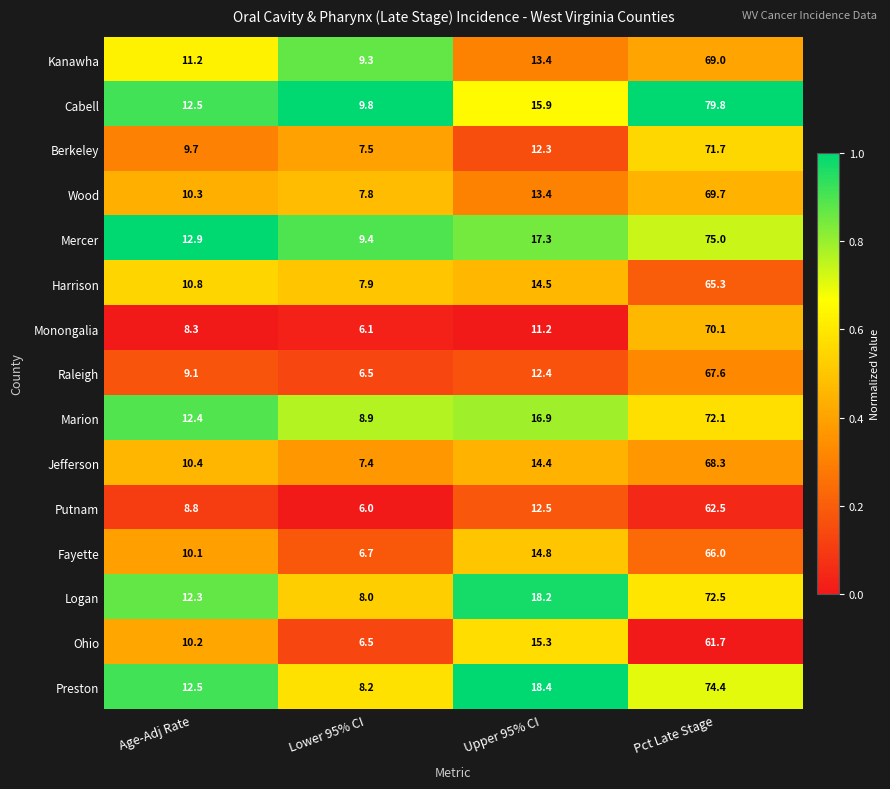

The Berkeley series shows 6.3 at Age-Adj Rate. True or false?

False